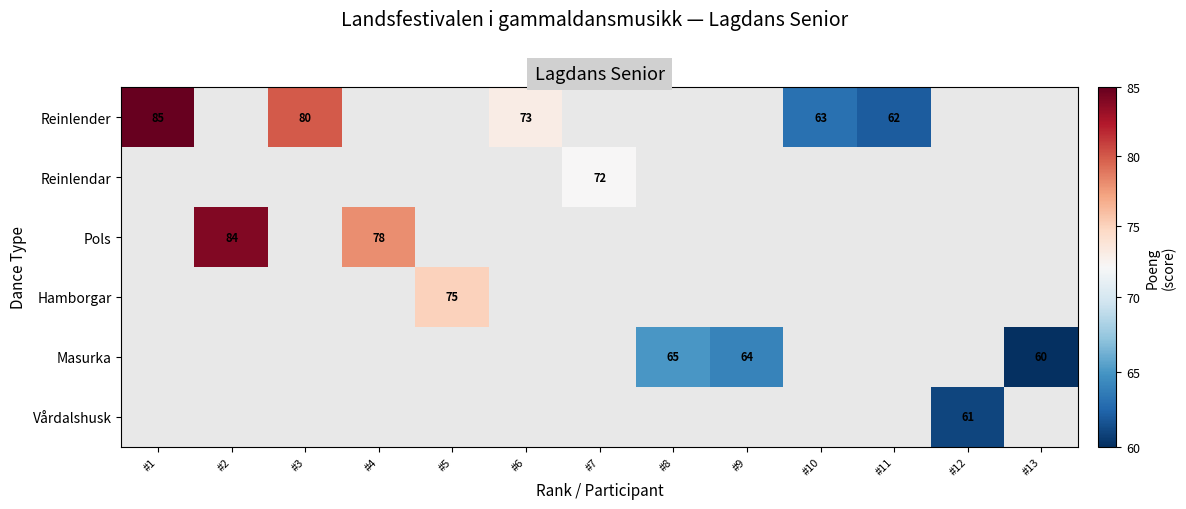

Is it true that Reinlender equals 109.7 at #10?

False